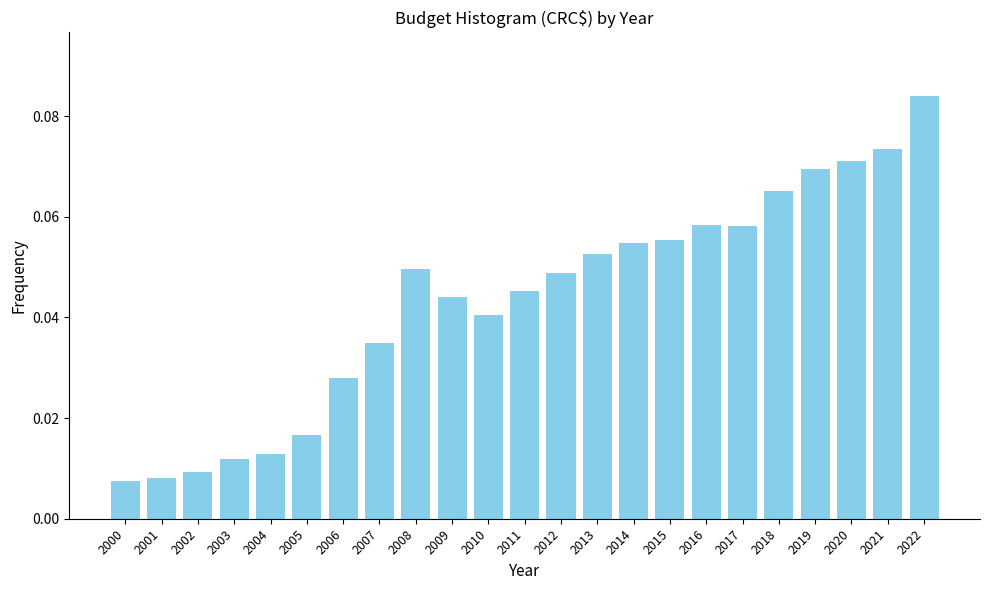

The value at 2010 is 0.1. True or false?

False